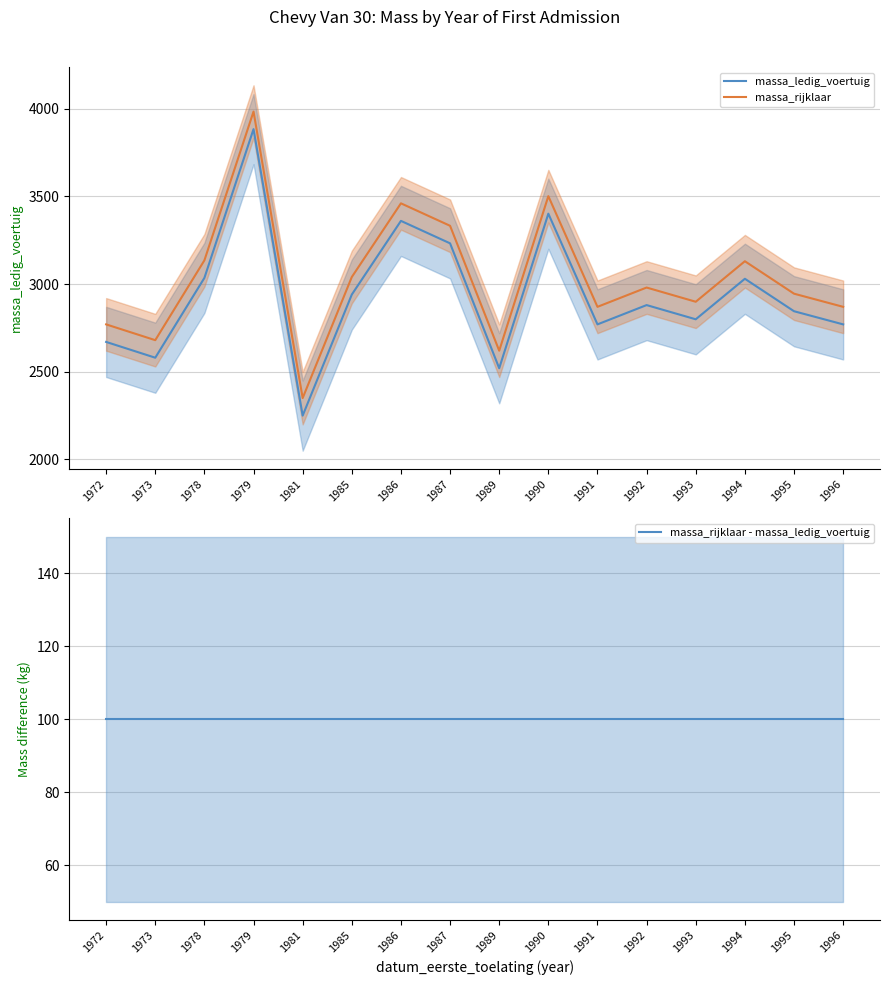

Reading left to right, list all the values displayed in this chart.

massa_ledig_voertuig: 2670	2580	3035	3883	2250	2940	3360	3232	2520	3401	2770	2880	2799	3030	2845	2770
massa_rijklaar: 2770	2680	3135	3983	2350	3040	3460	3332	2620	3501	2870	2980	2899	3130	2945	2870
massa_rijklaar - massa_ledig_voertuig: 100	100	100	100	100	100	100	100	100	100	100	100	100	100	100	100